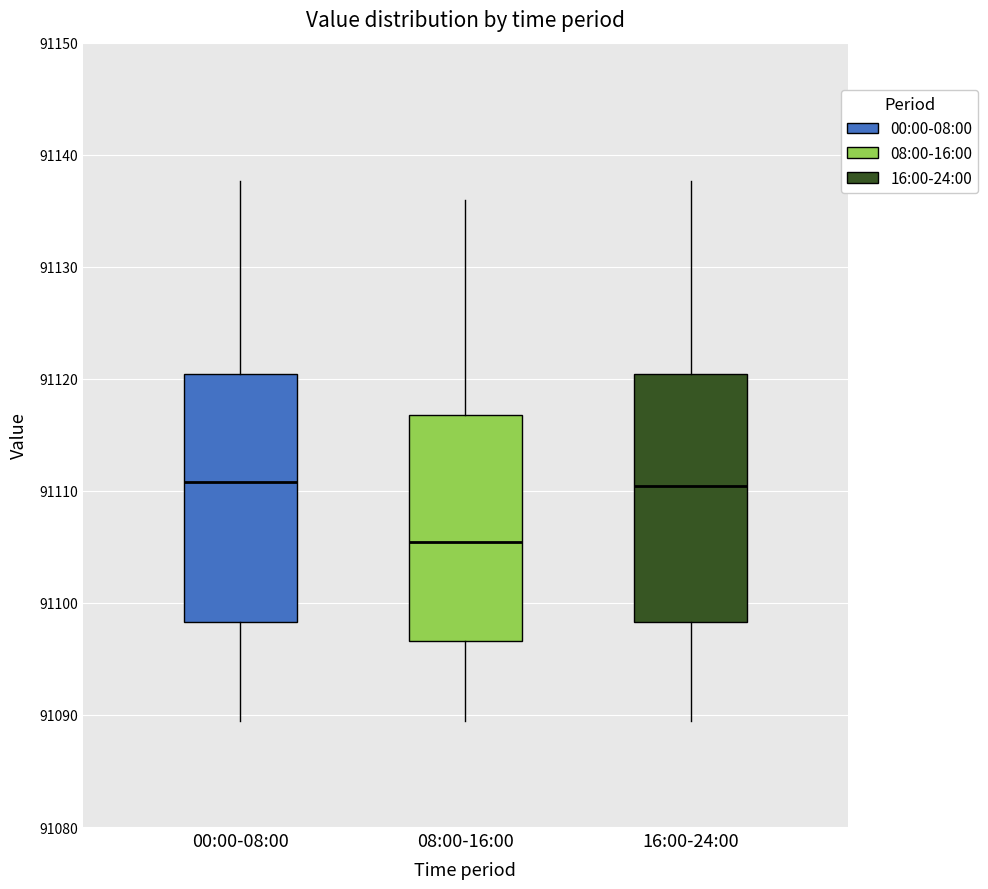

Reading left to right, transcribe this box plot: for each box, give where its median line is, the range the box spans, and where its two whiskers end, as read against the y-axis. The values are not printed on the chart, so give them approximately, as read against the axis.

00:00-08:00: median 91111, box 91098 to 91120, whiskers 91089 to 91138
08:00-16:00: median 91105, box 91097 to 91117, whiskers 91089 to 91136
16:00-24:00: median 91110, box 91098 to 91120, whiskers 91089 to 91138